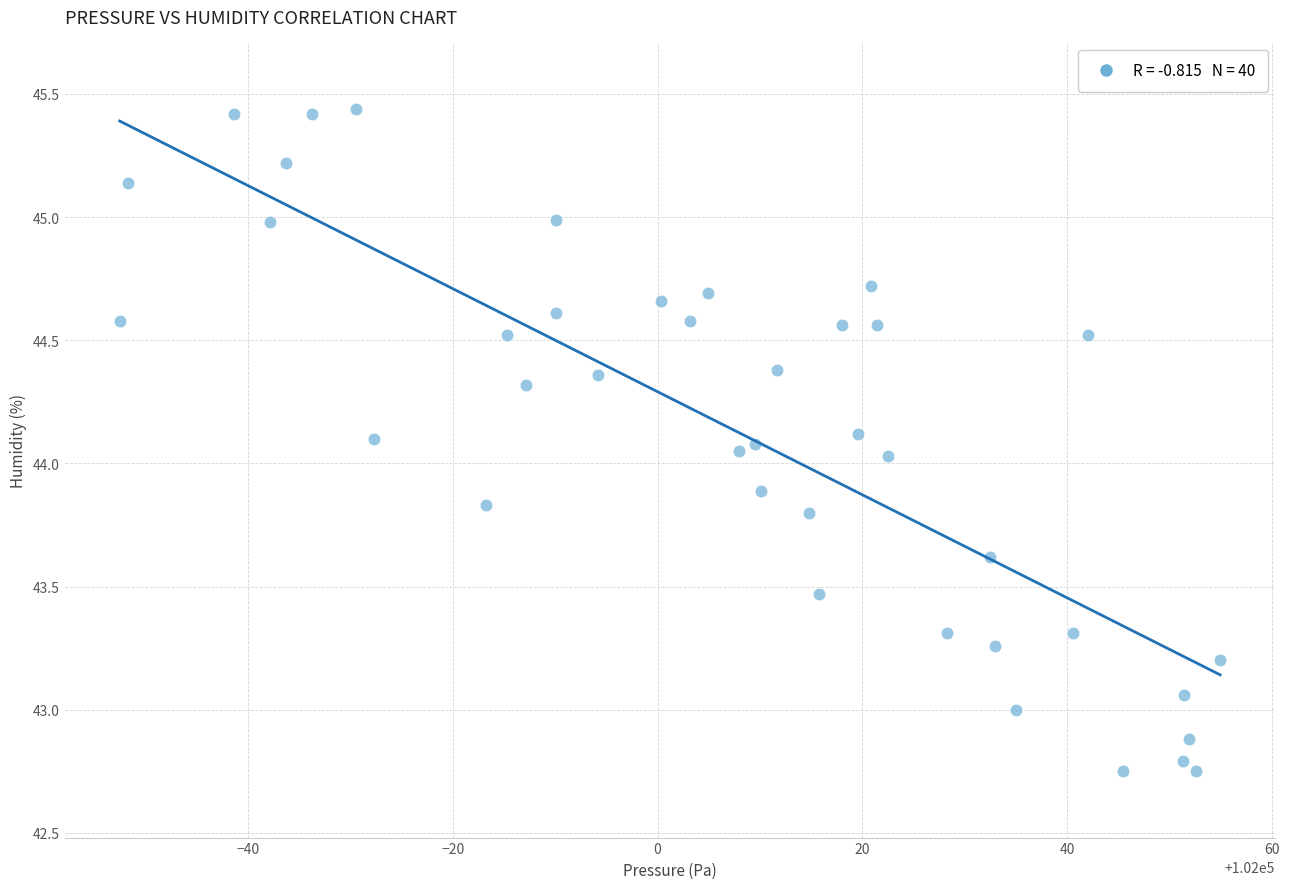

What is the range of X values (max minus min)?

107.5